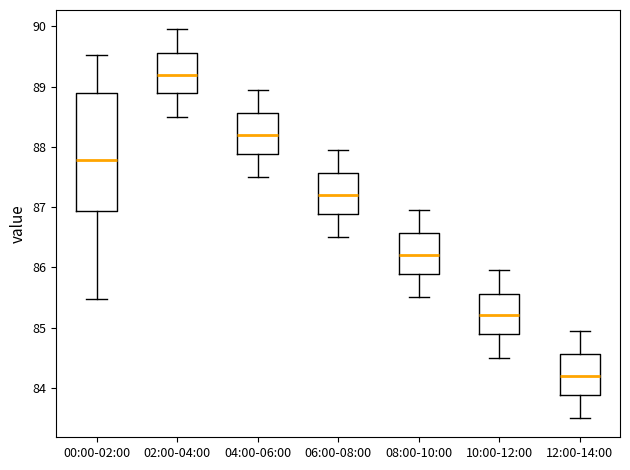

Which box's median line is the highest?

02:00-04:00